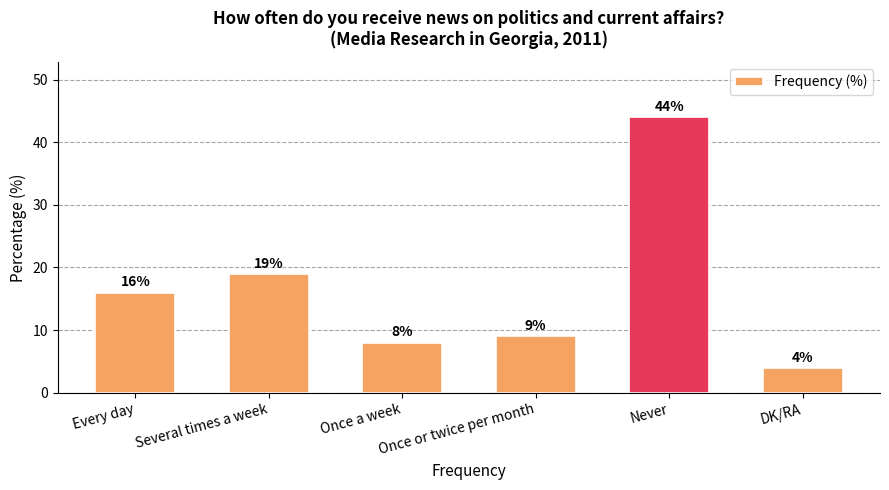

What is the minimum value shown in the chart?

4